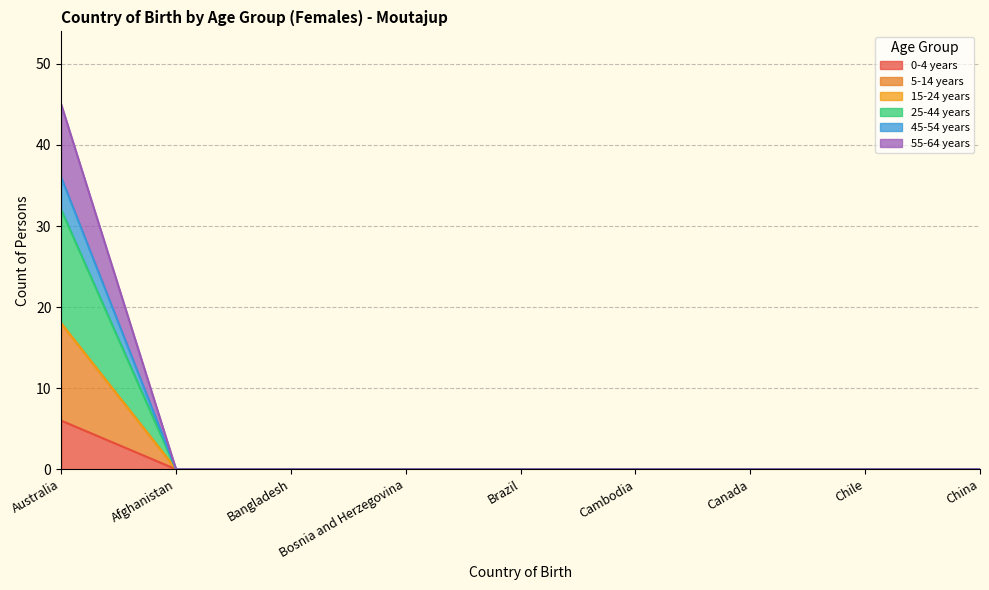

How many values in 55-64 years are above zero?

1